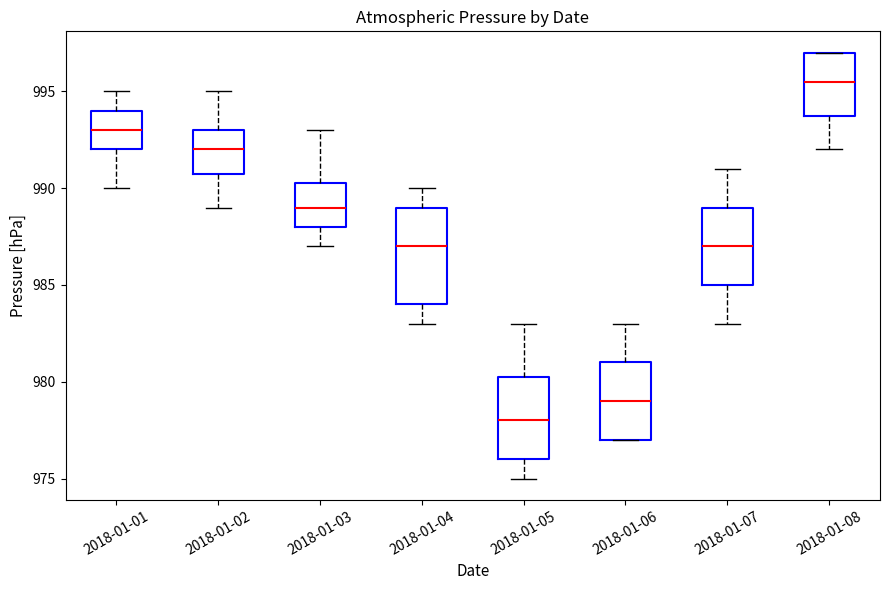

Which box's median line is the lowest?

2018-01-05